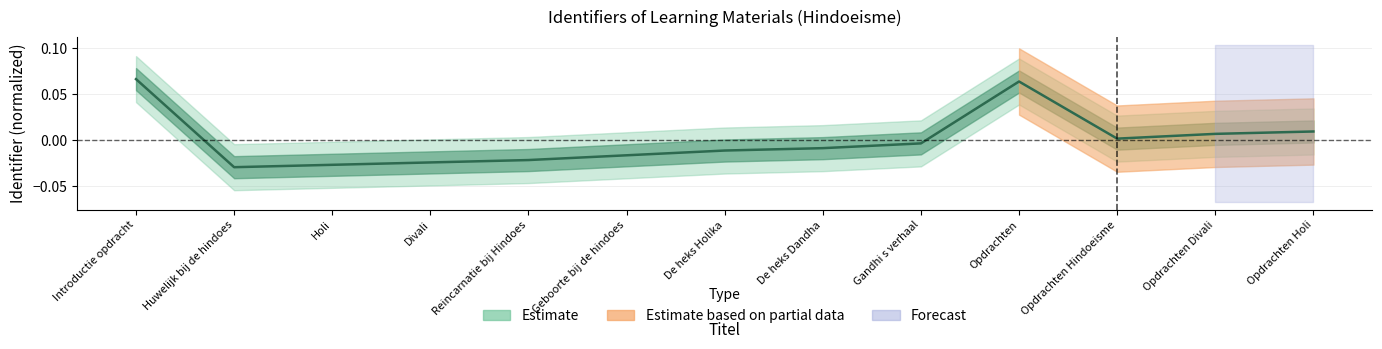

At which category does the data reach its first local peak?

Opdrachten